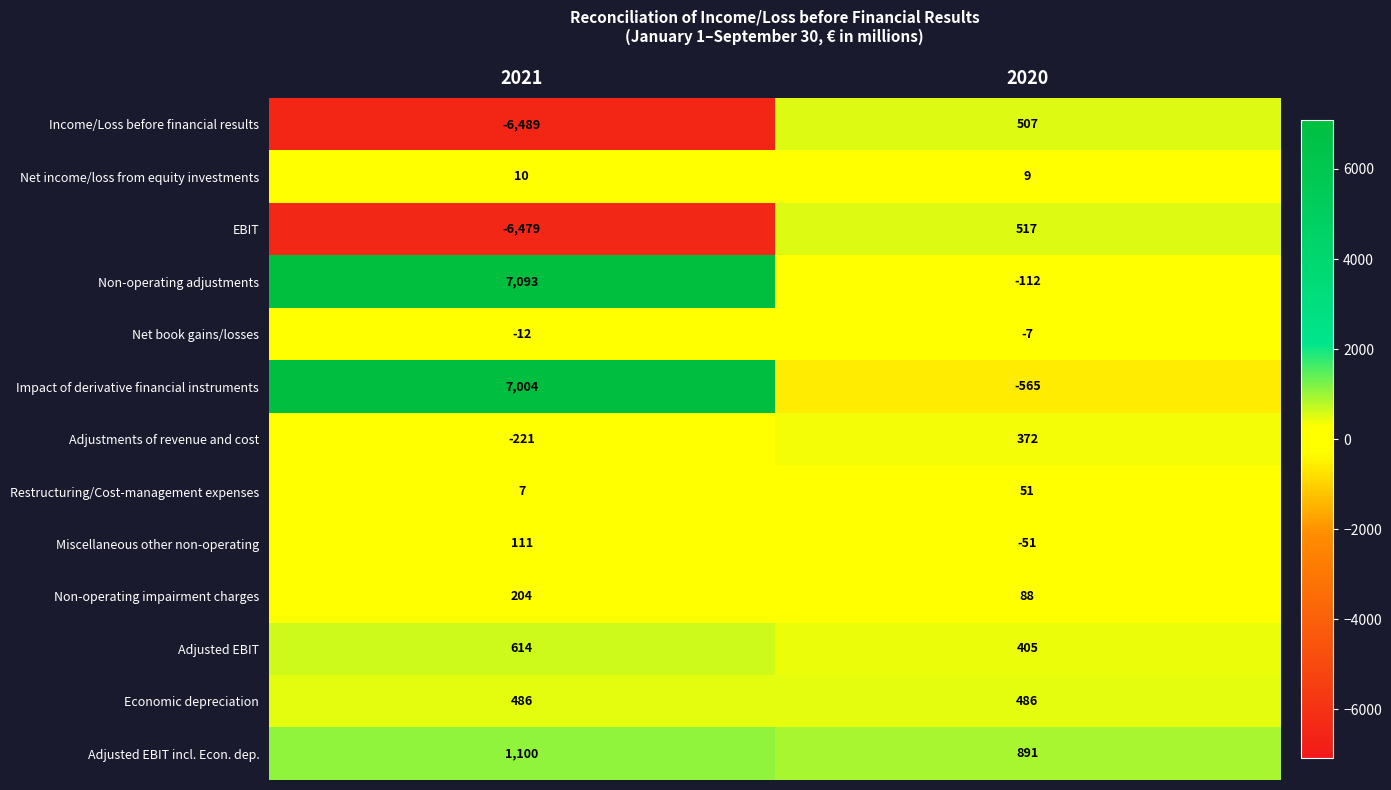

Which series changed the most between 2021 and 2020?

Impact of derivative financial instruments